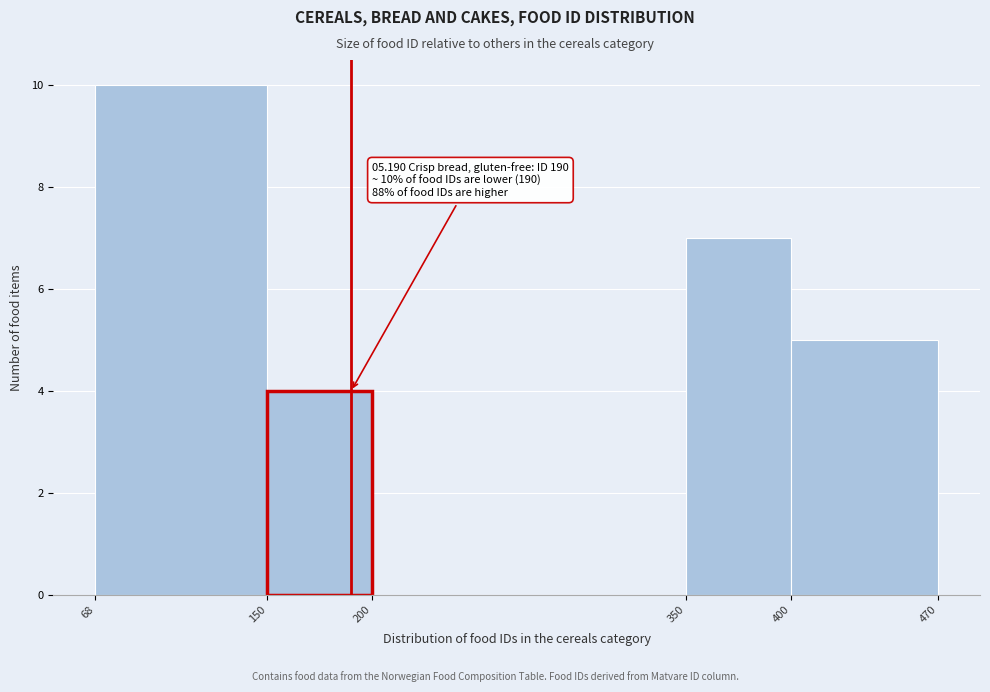

Over which range of the x-axis is the bar tallest?

68 to 150